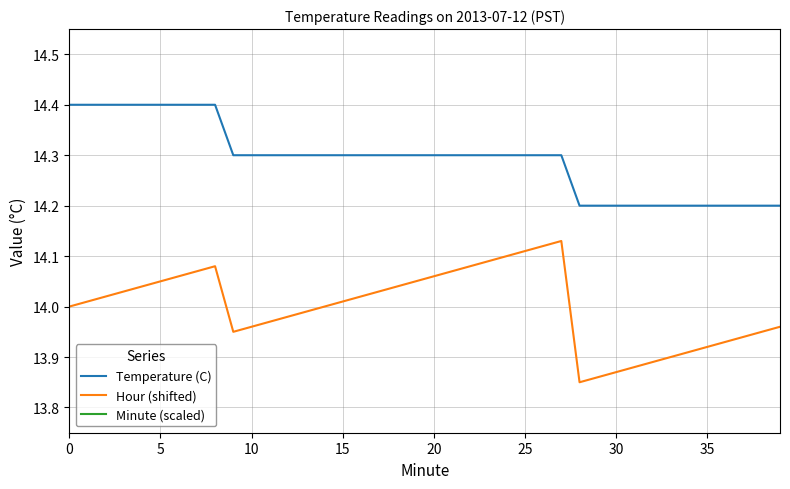

What are all the series names shown in the legend?

Temperature (C), Hour (shifted), Minute (scaled)